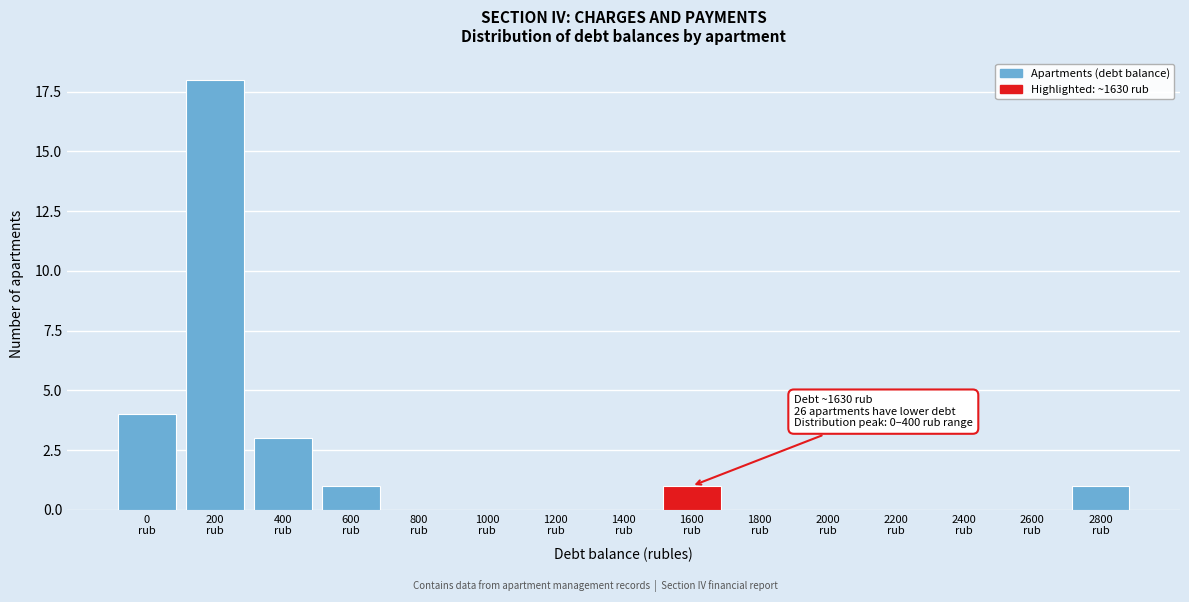

What is the greatest value displayed?

18